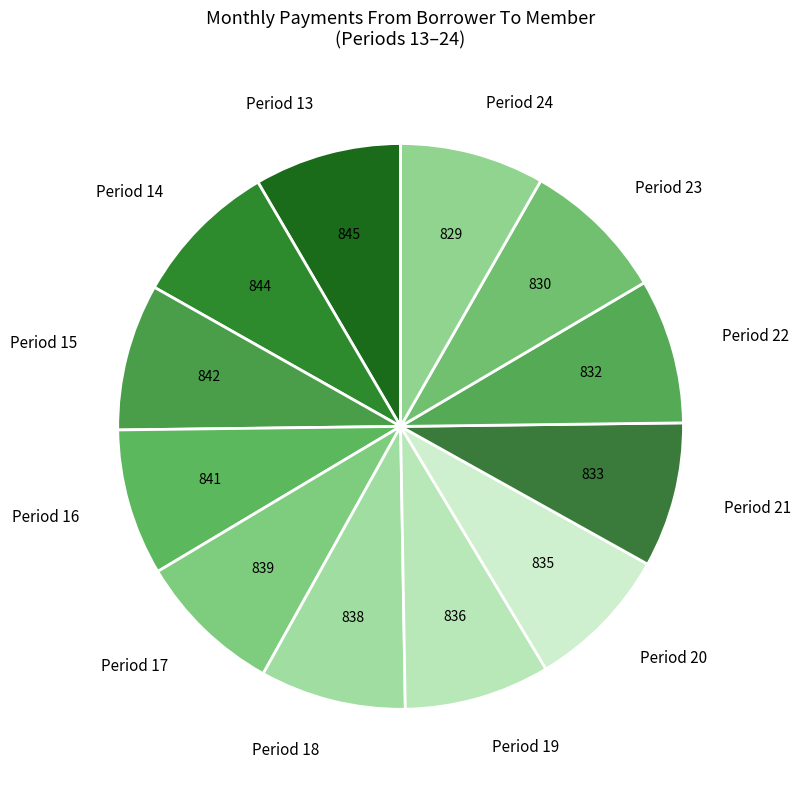

True or false: Period 18 accounts for 8% of the total.

True